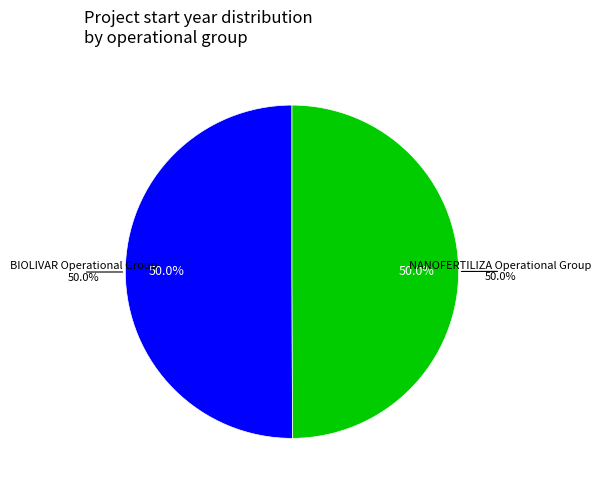

True or false: NANOFERTILIZA Operational Group accounts for 50% of the total.

True